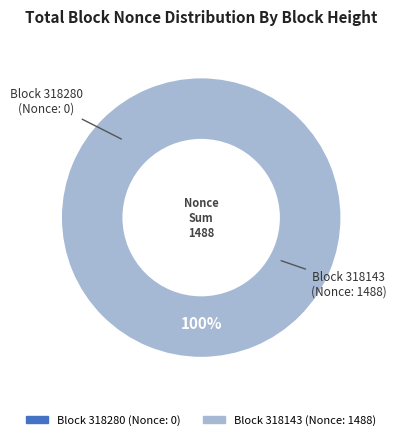

Is it true that 318143 is 100% of the pie?

True